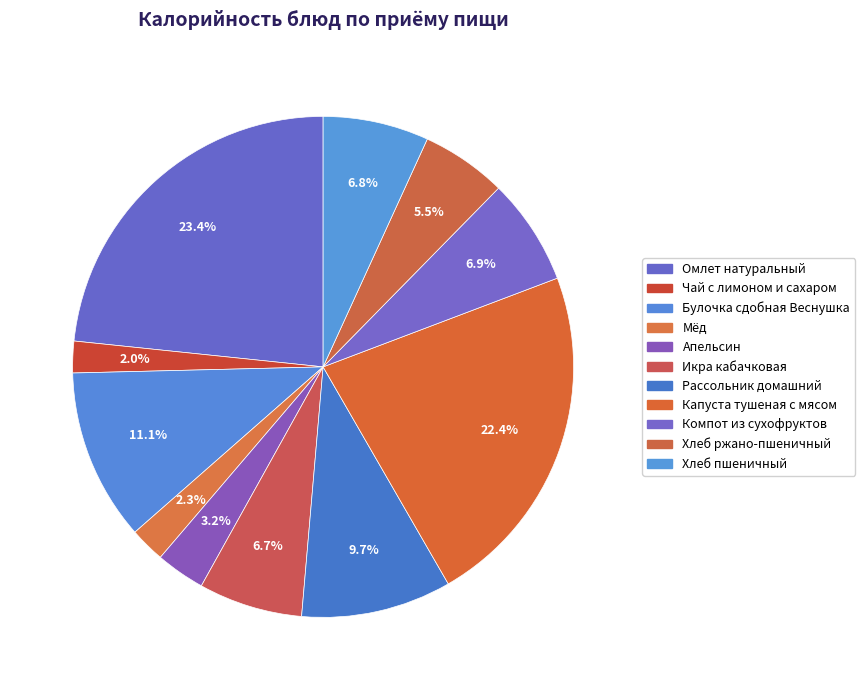

Between Хлеб ржано-пшеничный and Хлеб пшеничный, which is larger?

Хлеб пшеничный